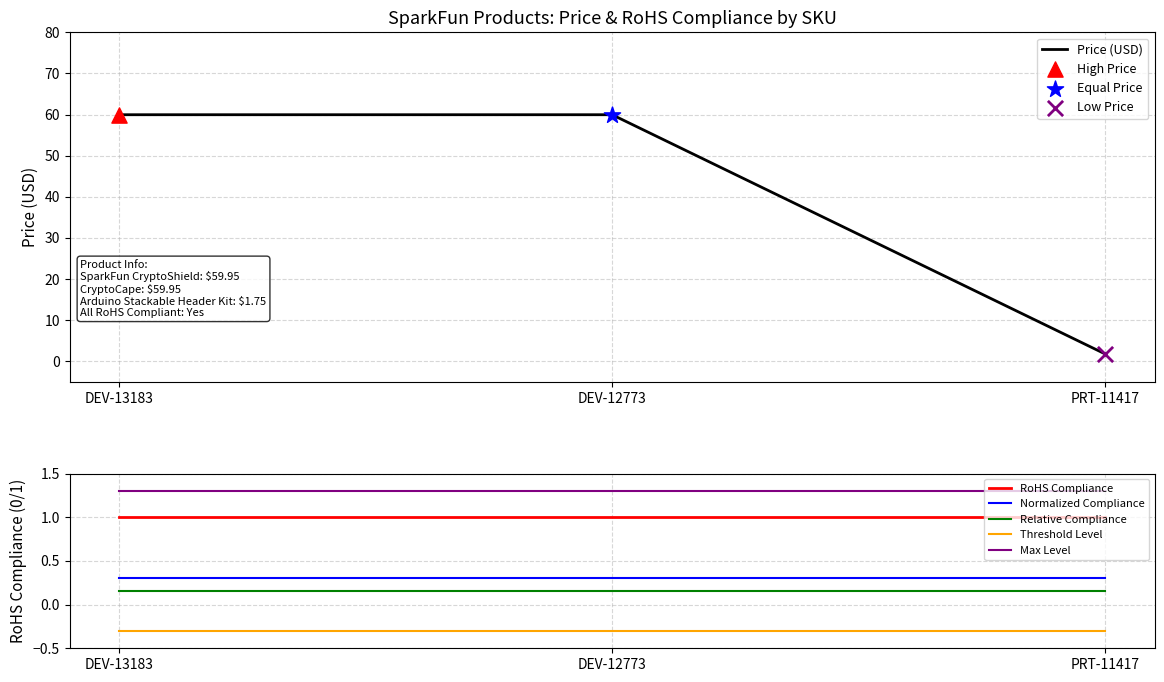

At how many categories does at least one series exceed 7?

2